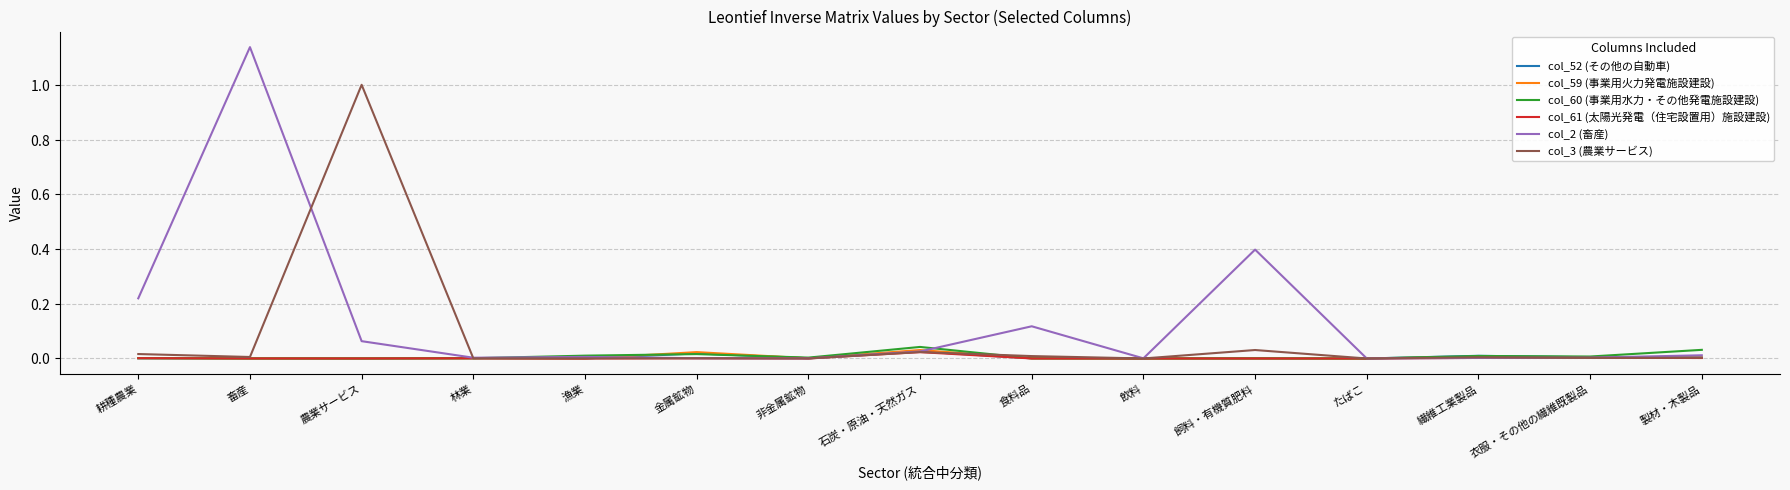

What position from the left is 非金属鉱物?

7